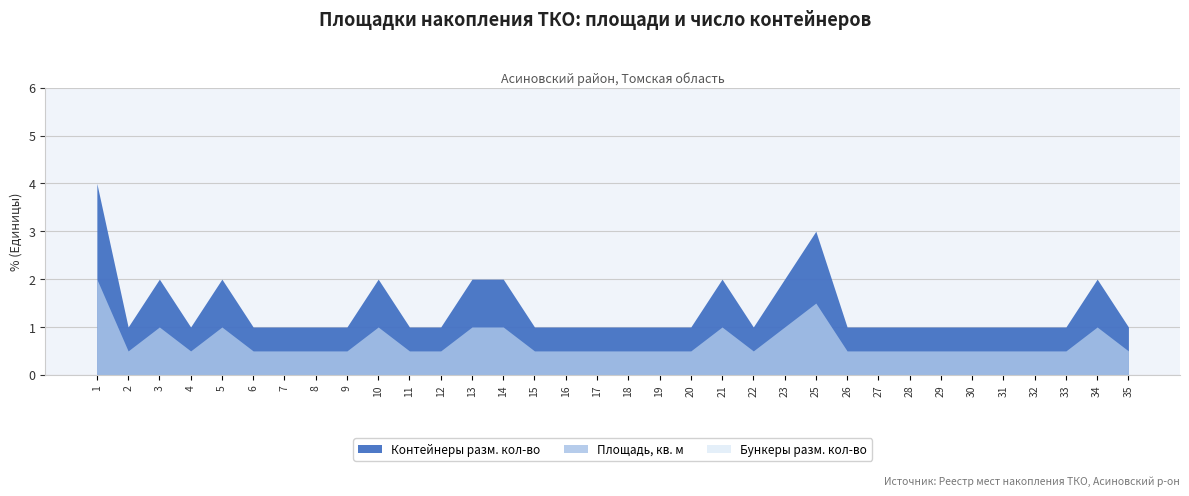

At which category does the chart reach its minimum across all series?

1